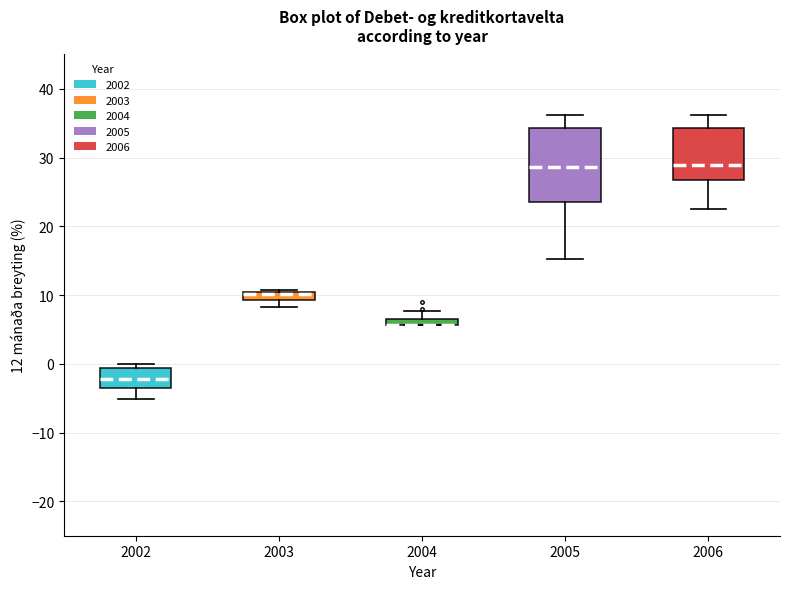

Where is the lower edge of the box at x = 2002 on the y-axis? The values are not printed on the chart, so give them approximately, as read against the axis.

-4